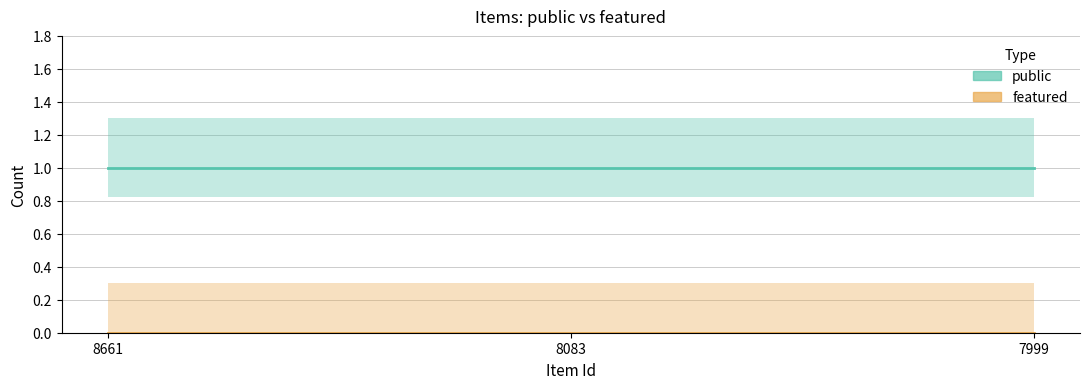

What is the minimum value for public (mid)?

1